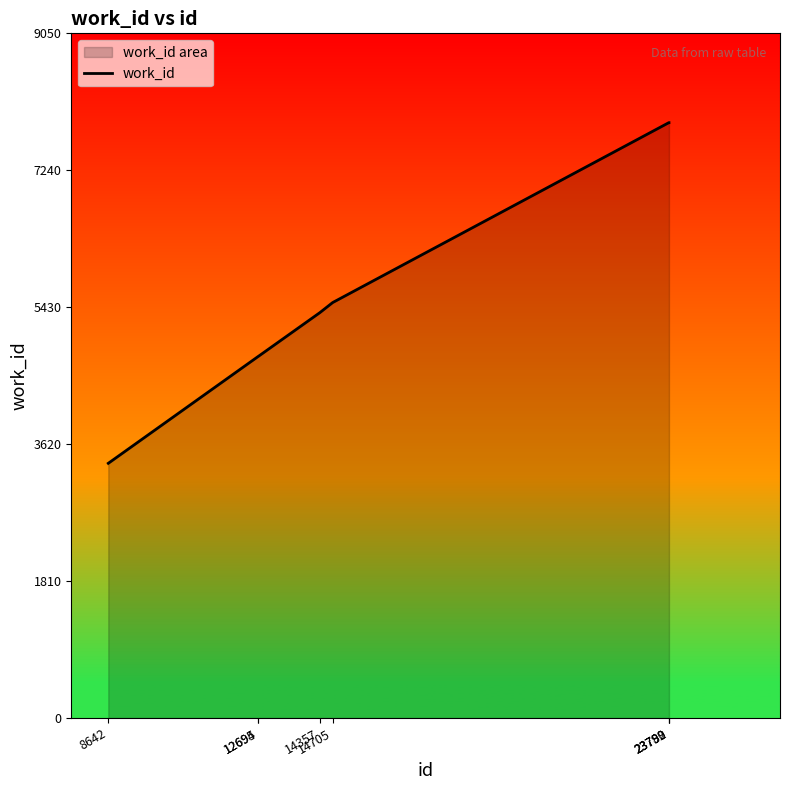

Is it true that the value at 8642 is 4431?

False